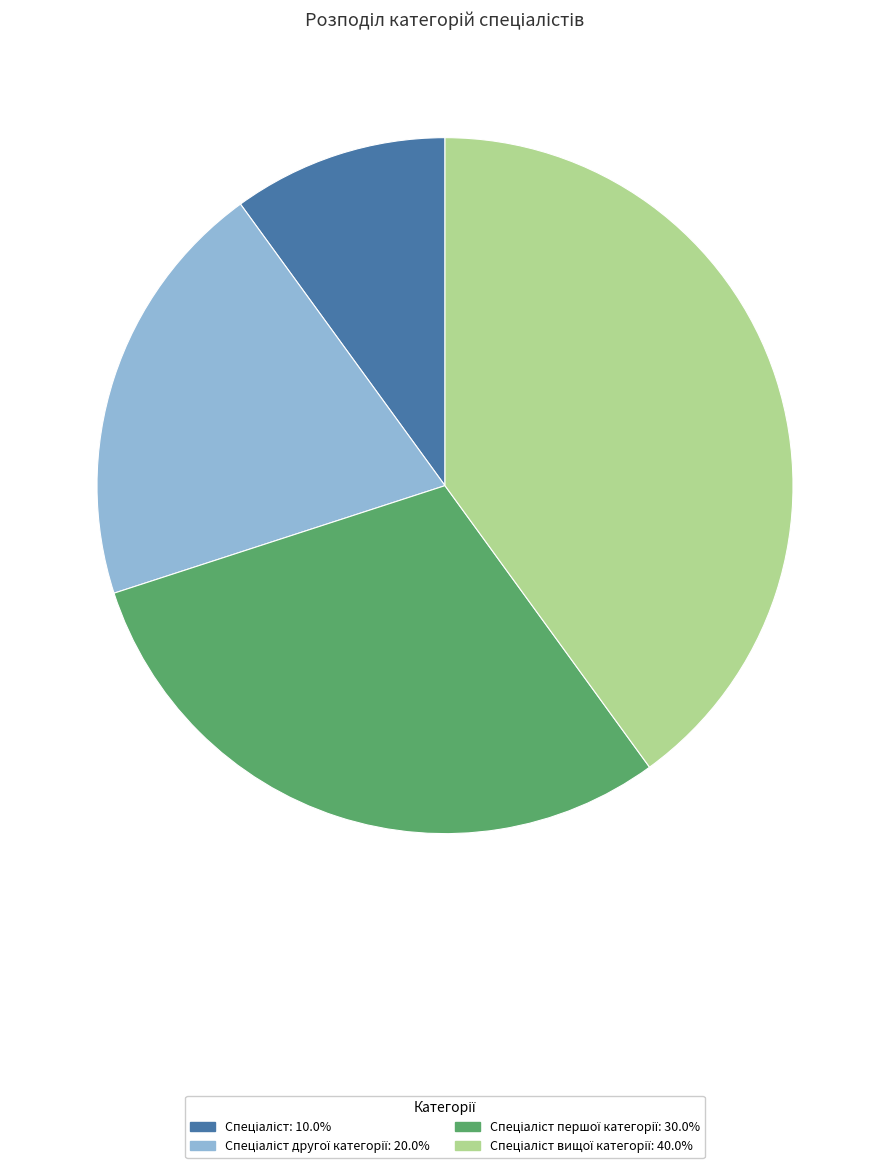

Is there any slice that represents more than half of the pie?

No